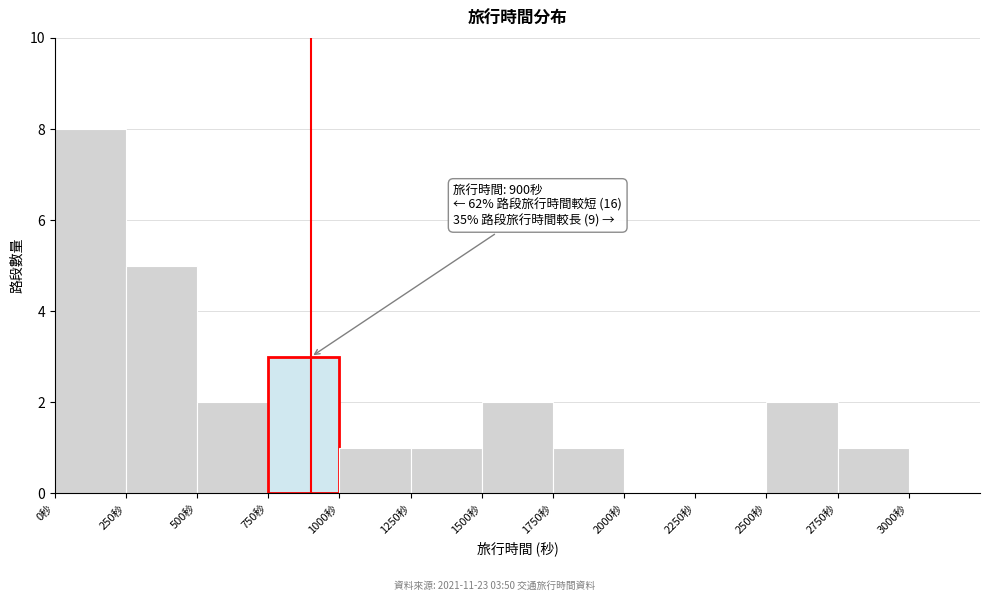

Which range on the x-axis has the tallest bar?

0 to 250